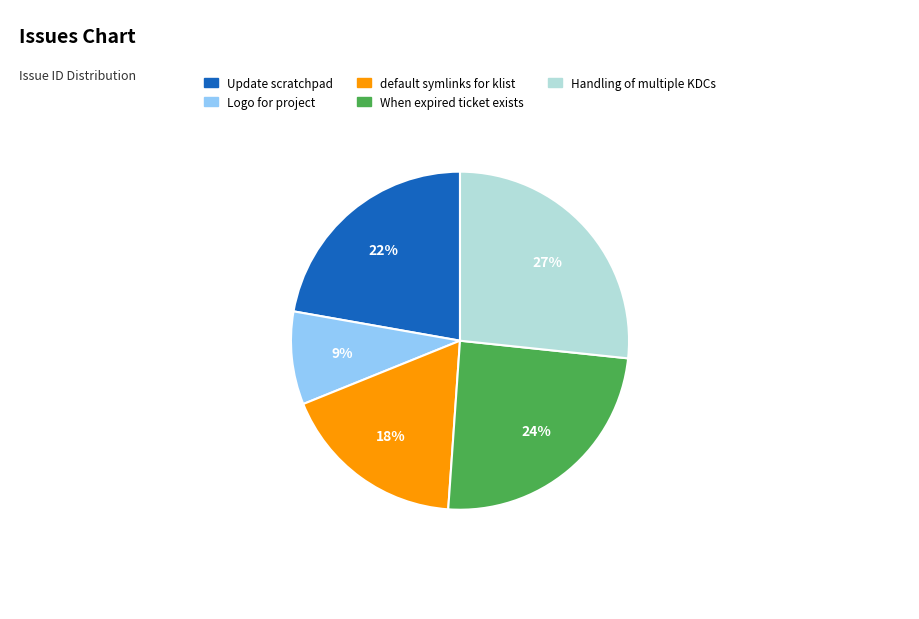

What is the ratio of the value at When expired ticket exists to the value at Handling of multiple KDCs?

0.9